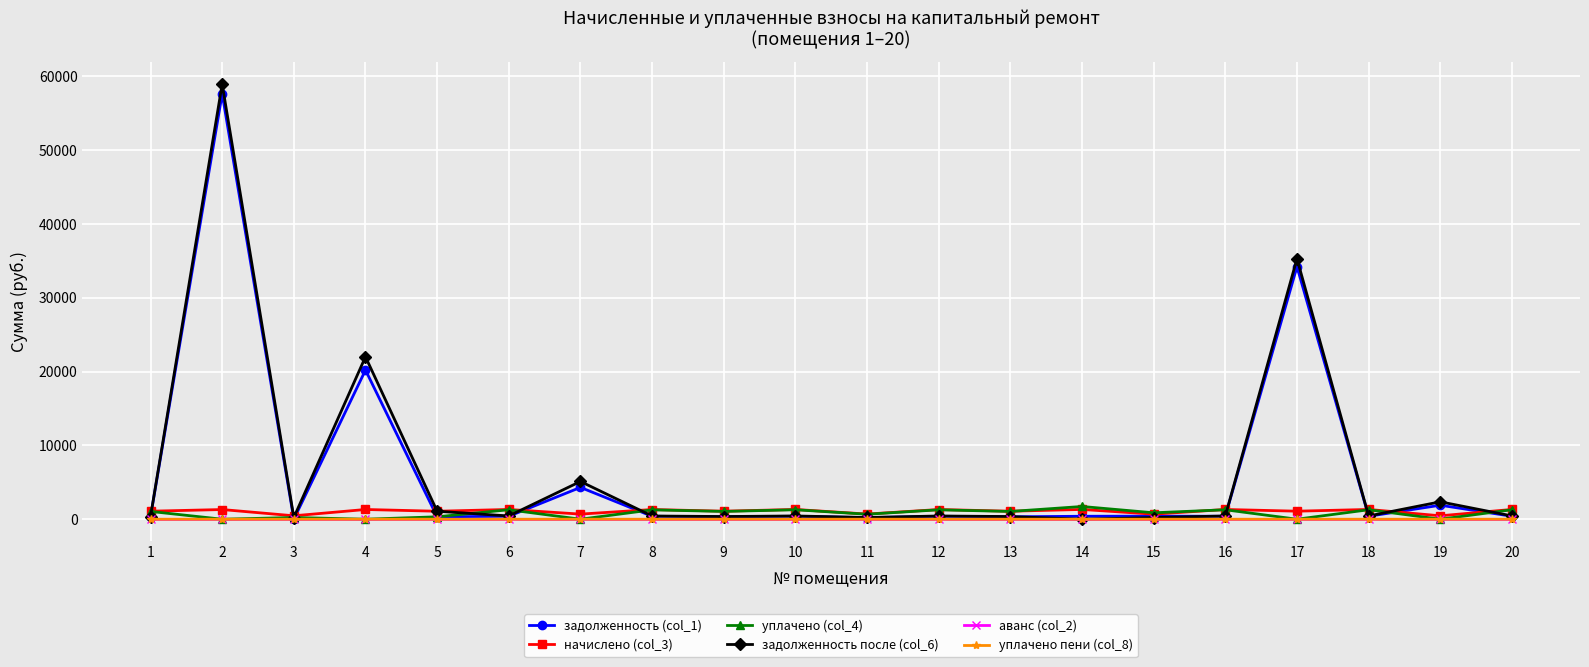

True or false: задолженность после (col_6) has more than 0 interior local peaks.

True